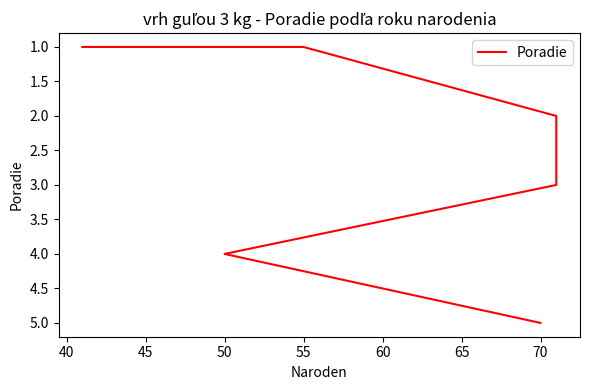

What is the value of the 2nd point from the left?

1